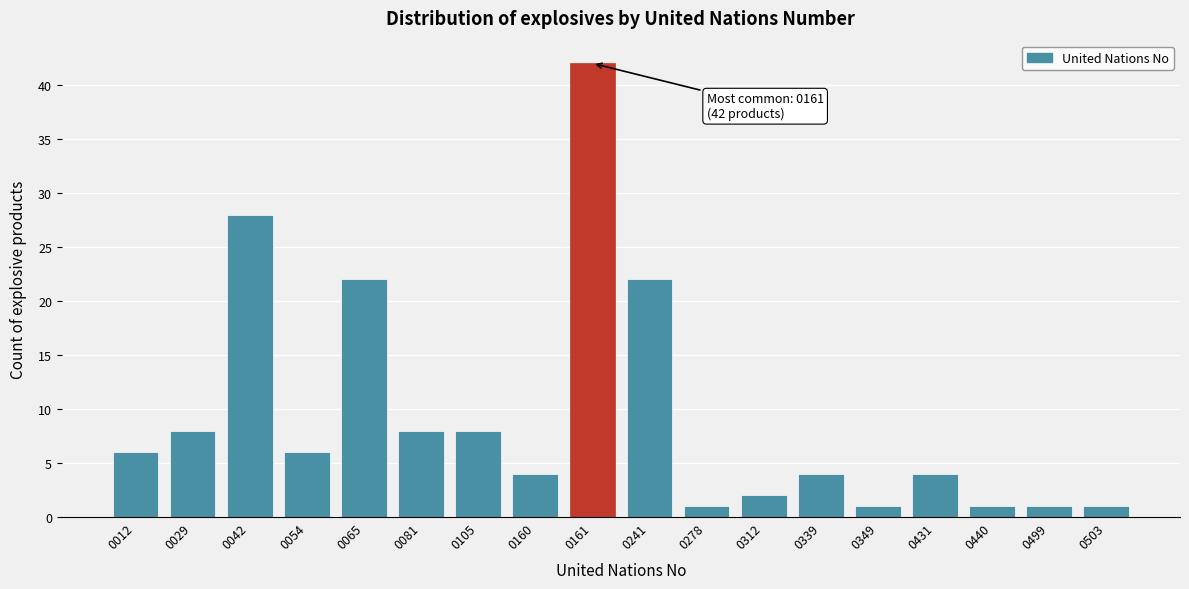

Reading right to left, list all the values displayed in this chart.

1	1	1	4	1	4	2	1	22	42	4	8	8	22	6	28	8	6